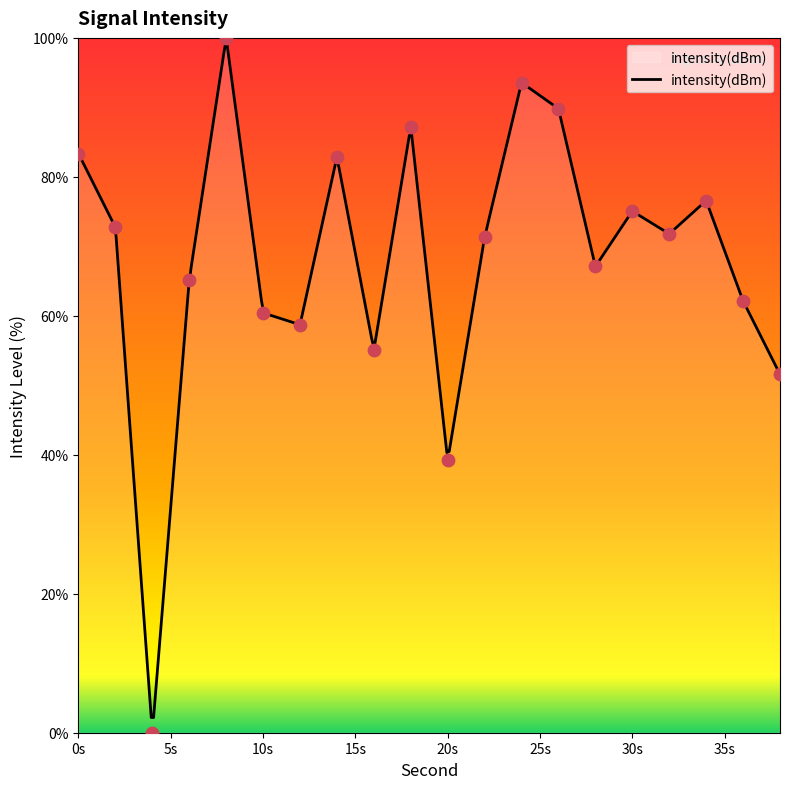

What is the minimum value for intensity(dBm)?

2.2